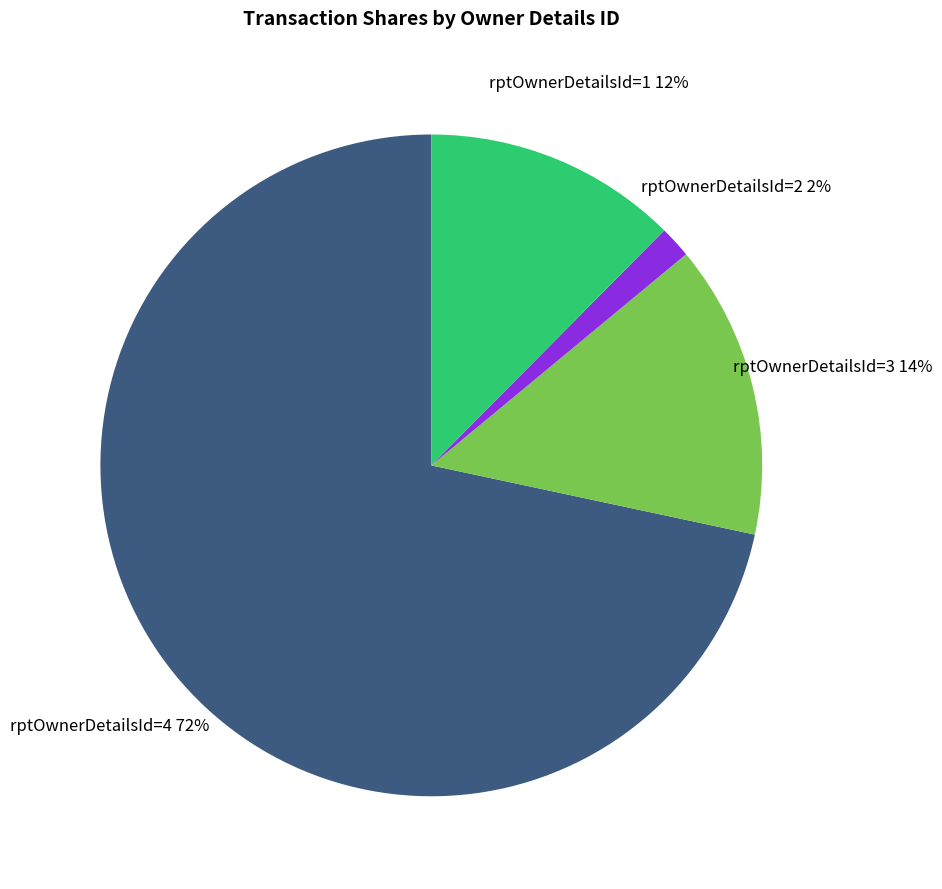

Combined, do rptOwnerDetailsId=1 and rptOwnerDetailsId=4 account for over 50%?

Yes